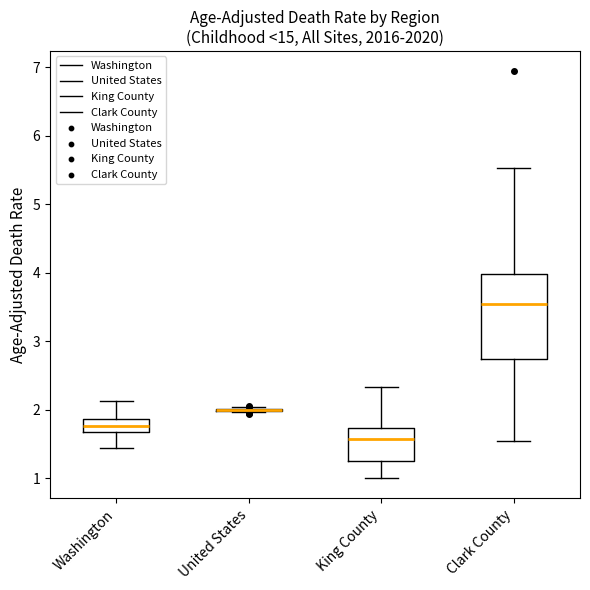

Where is the upper edge of the box for Clark County on the y-axis? The values are not printed on the chart, so give them approximately, as read against the axis.

4.0